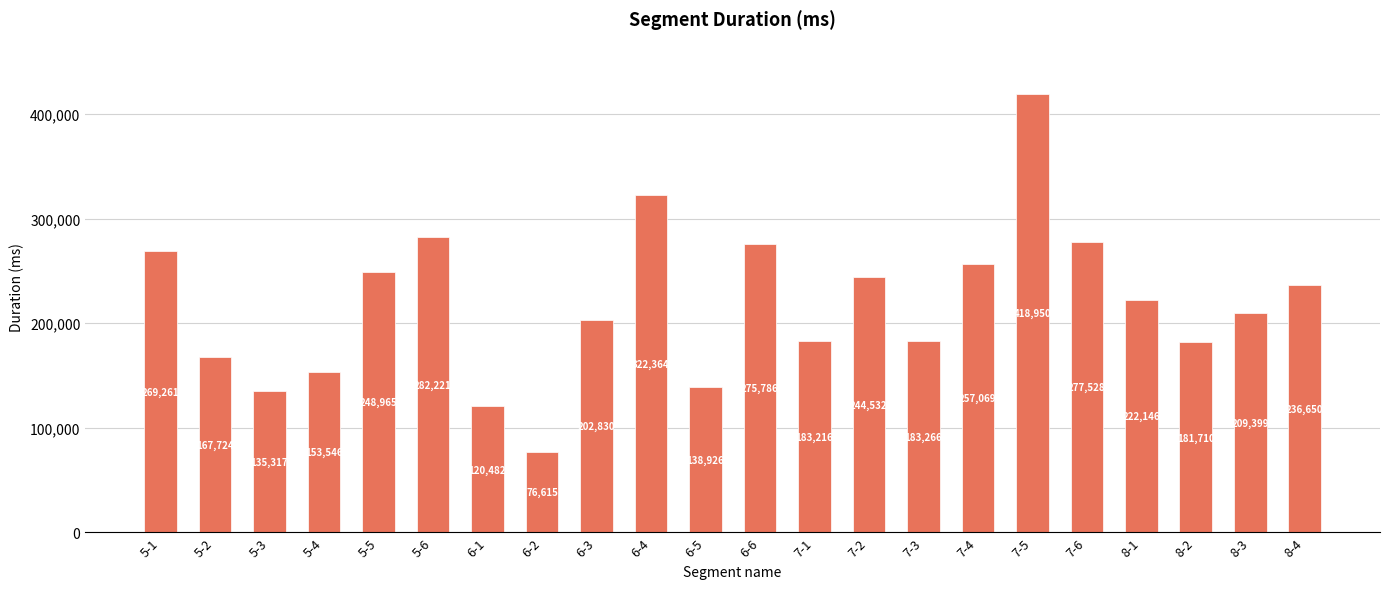

What is the minimum value shown in the chart?

76615